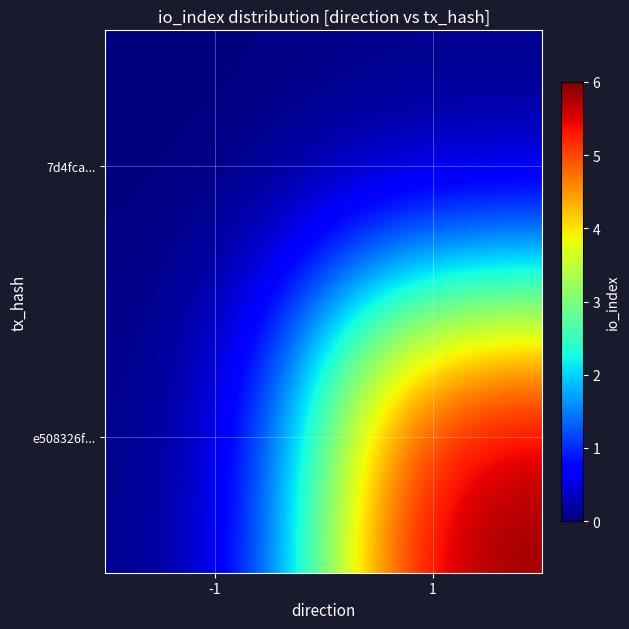

Is it true that e508326f... equals -3 at -1?

False